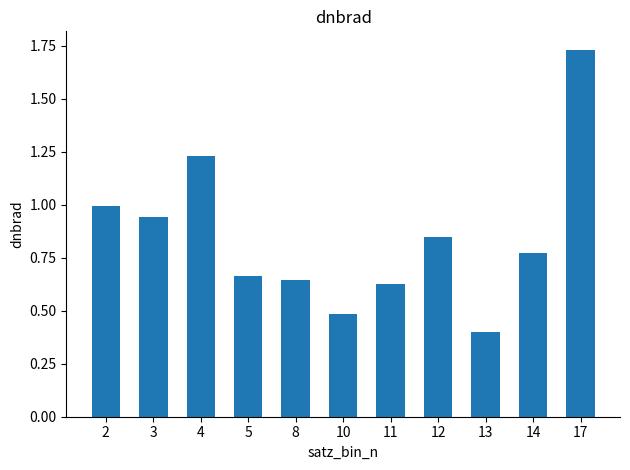

What is the difference between the values at 2 and 12?

0.1